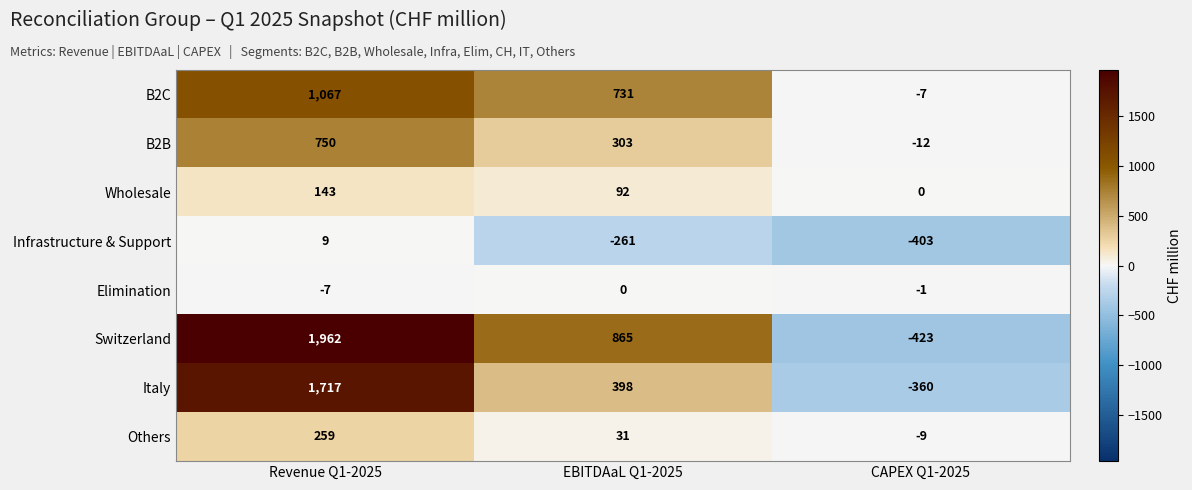

What is the difference between the highest and lowest values at CAPEX Q1-2025?

423